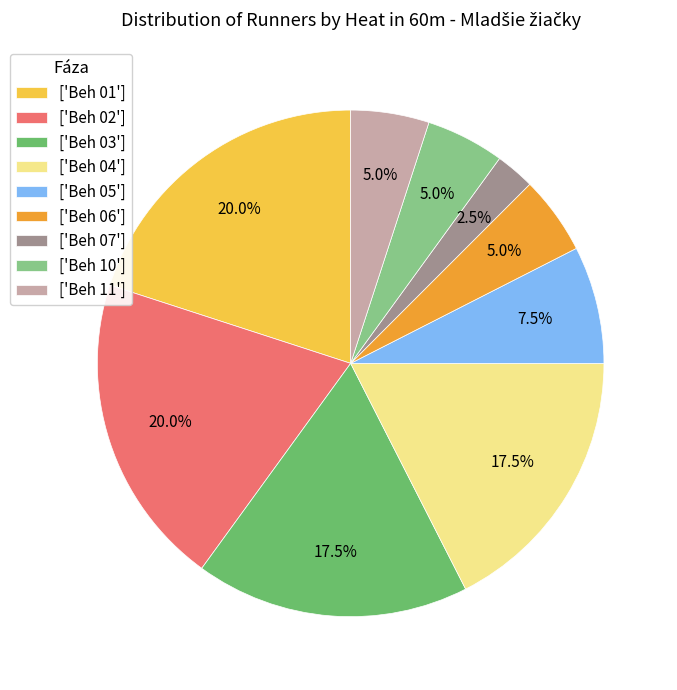

Which category has the smallest portion of the pie?

['Beh 07']